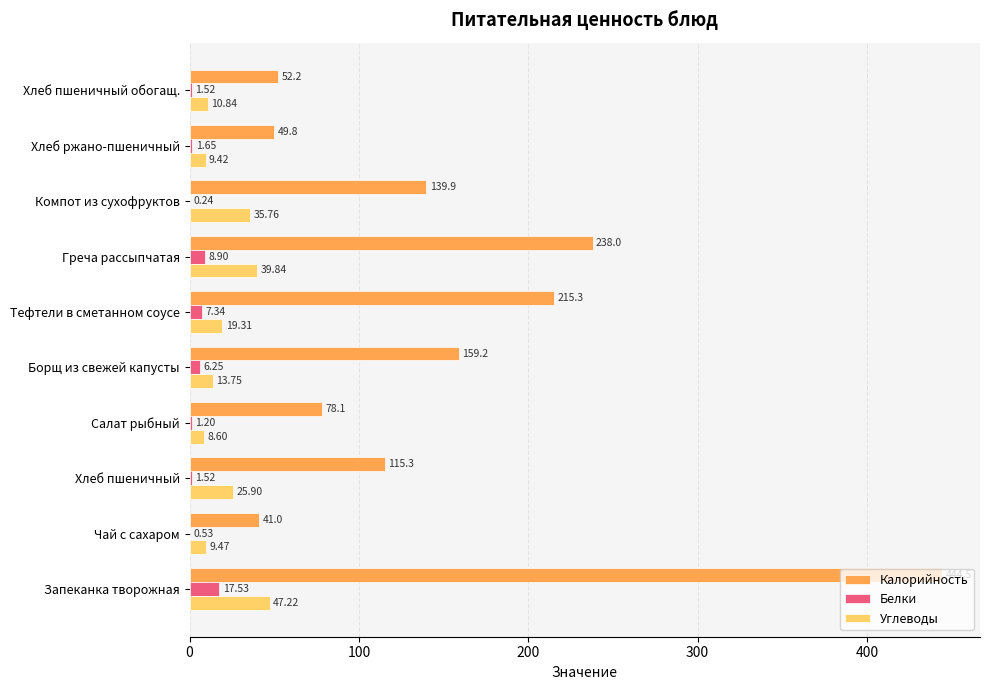

What is the sum of all Белки values?

46.7